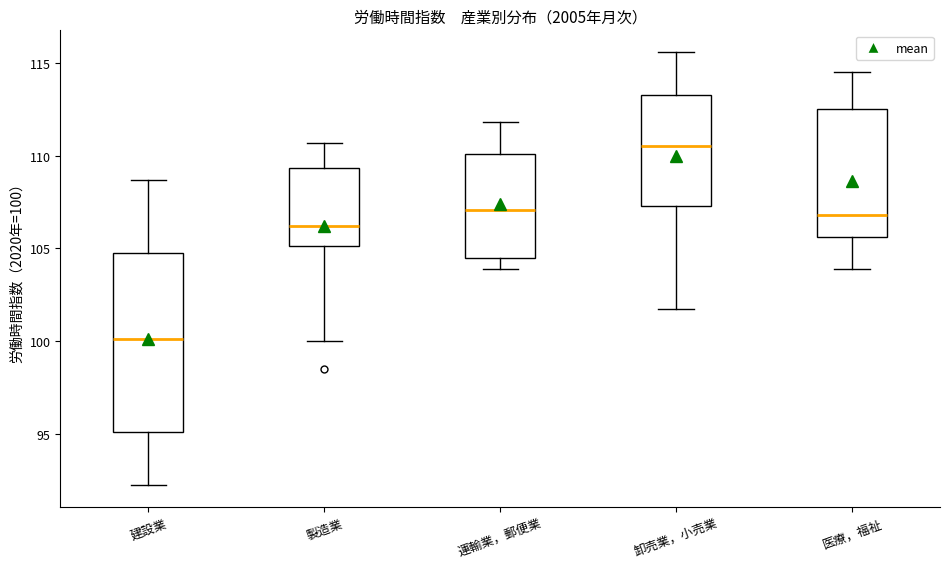

Reading left to right, transcribe this box plot: for each box, give where its median line is, the range the box spans, and where its two whiskers end, as read against the y-axis. The values are not printed on the chart, so give them approximately, as read against the axis.

建設業: median 100.0, box 95.0 to 105.0, whiskers 92.0 to 108.5
製造業: median 106.0, box 105.0 to 109.5, whiskers 100.0 to 110.5
運輸業，郵便業: median 107.0, box 104.5 to 110.0, whiskers 104.0 to 112.0
卸売業，小売業: median 110.5, box 107.5 to 113.5, whiskers 101.5 to 115.5
医療，福祉: median 107.0, box 105.5 to 112.5, whiskers 104.0 to 114.5